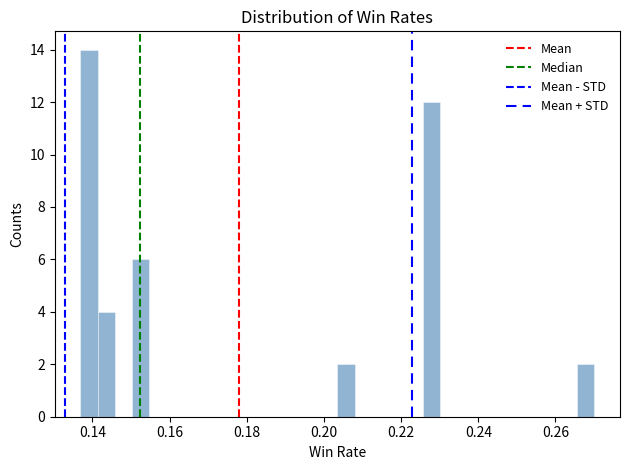

Read against the x-axis, roughly where is the centre of the tallest bar?

0.140